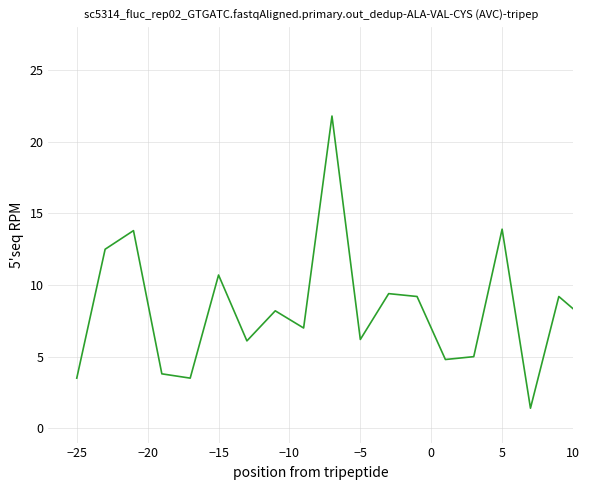

What is the difference between the maximum and minimum values?

20.4